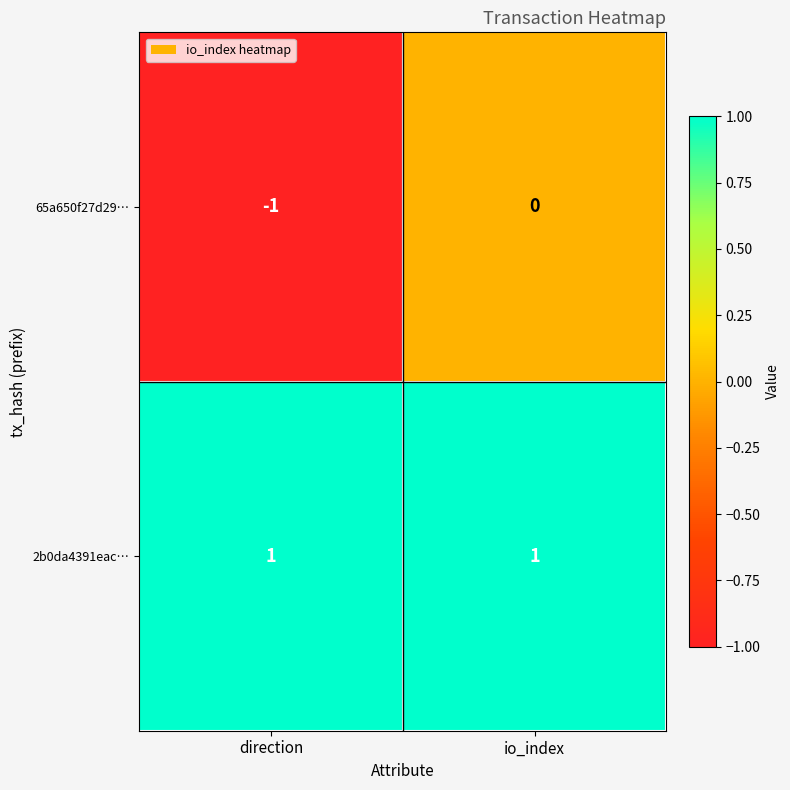

How many values in the 65a650f27d29… series are below 0?

1